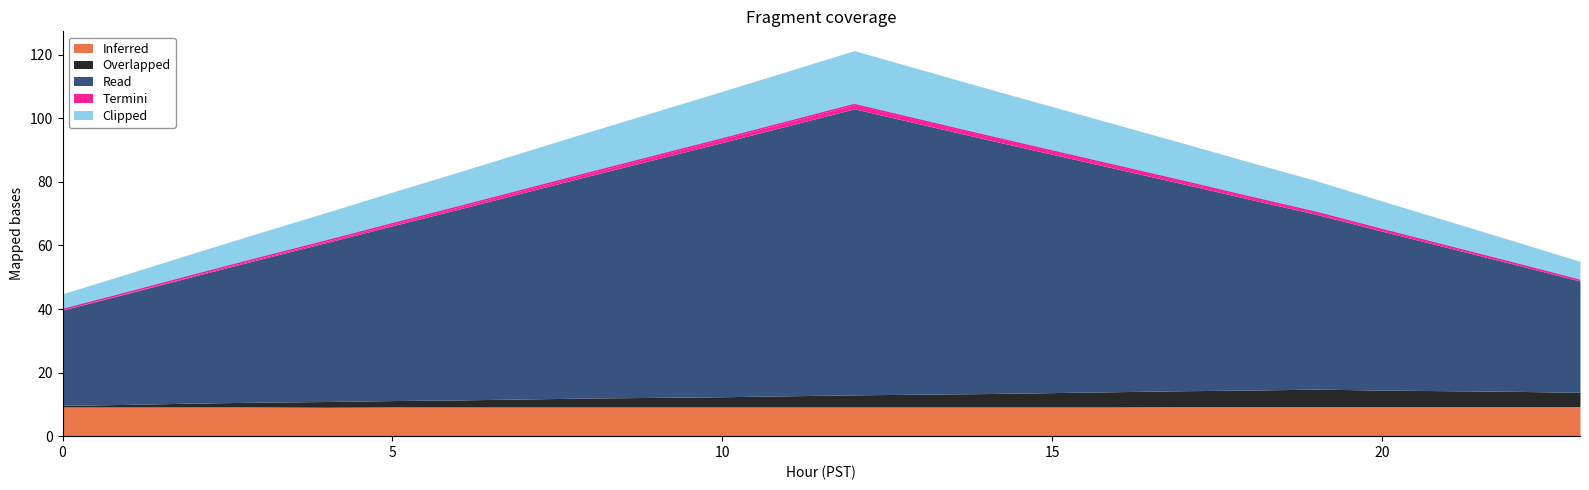

Does the chart display data point markers on the line(s)?

No